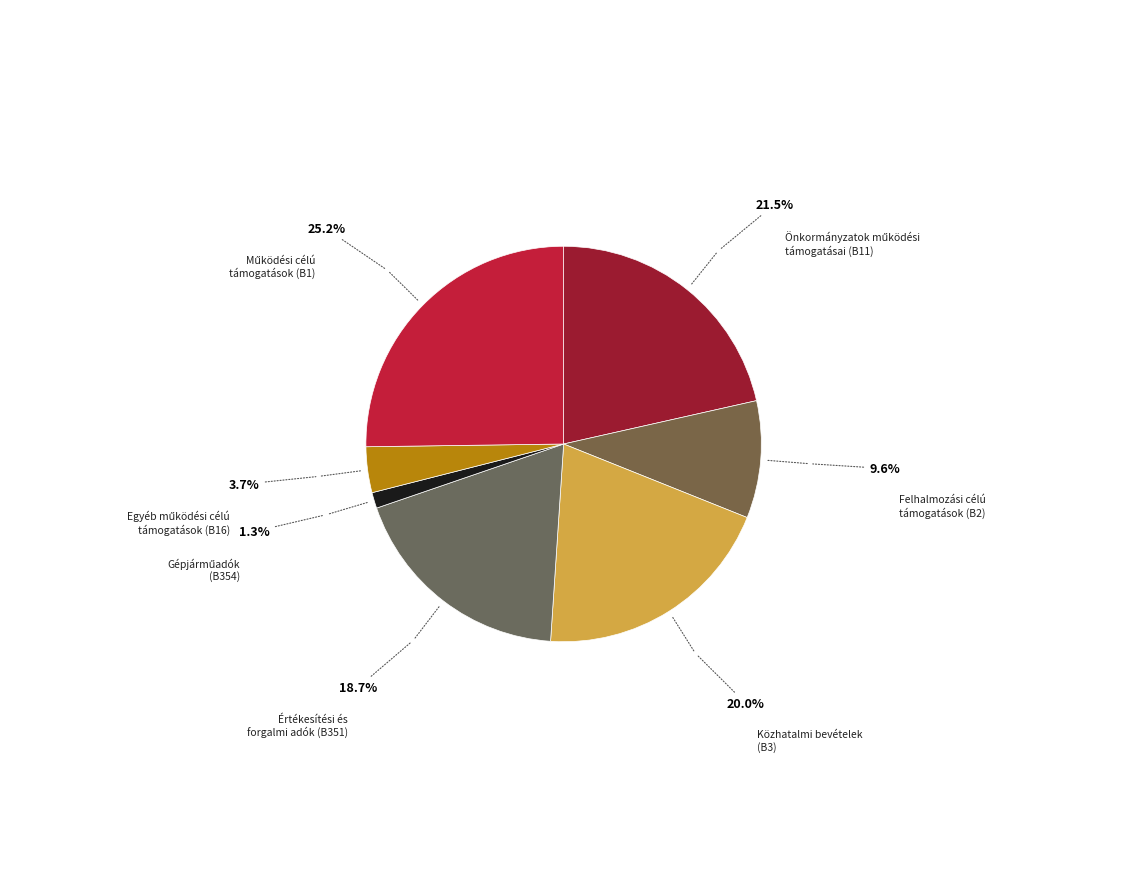

What portion of the pie excludes Felhalmozási célú támogatások (B2)?

90.4%